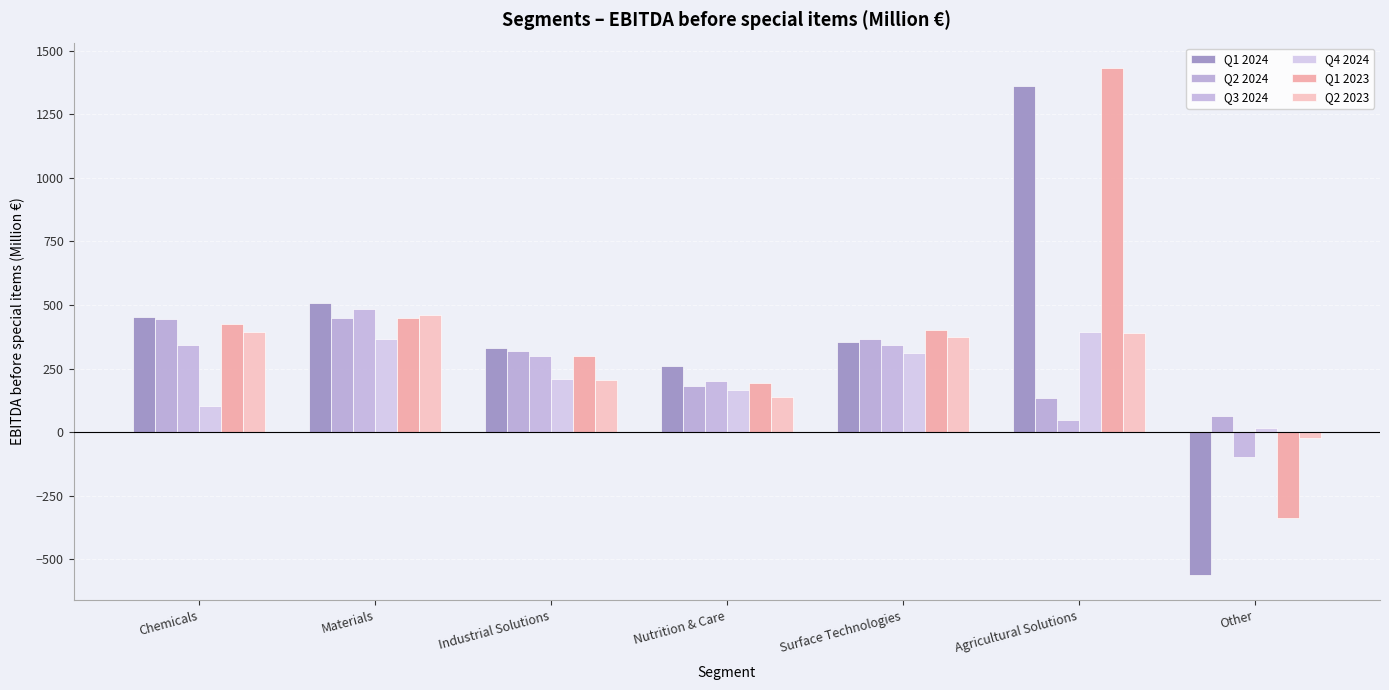

What is the total value across all series at Other?

-938